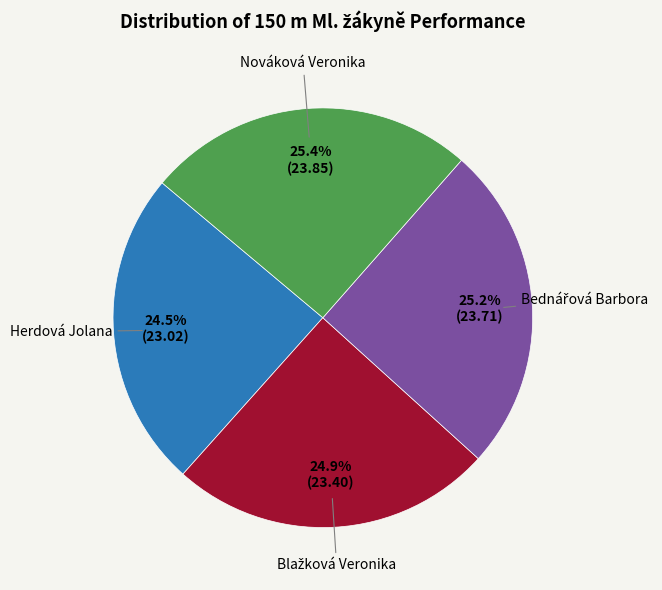

Is there a majority slice in this chart?

No